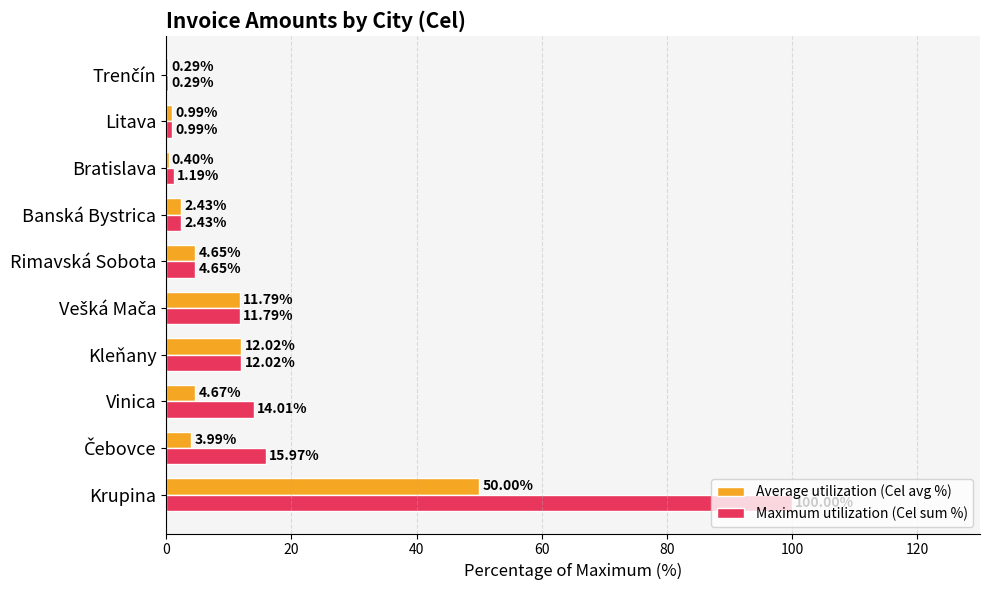

Which series changed the most between Krupina and Rimavská Sobota?

Maximum utilization (Cel sum %)